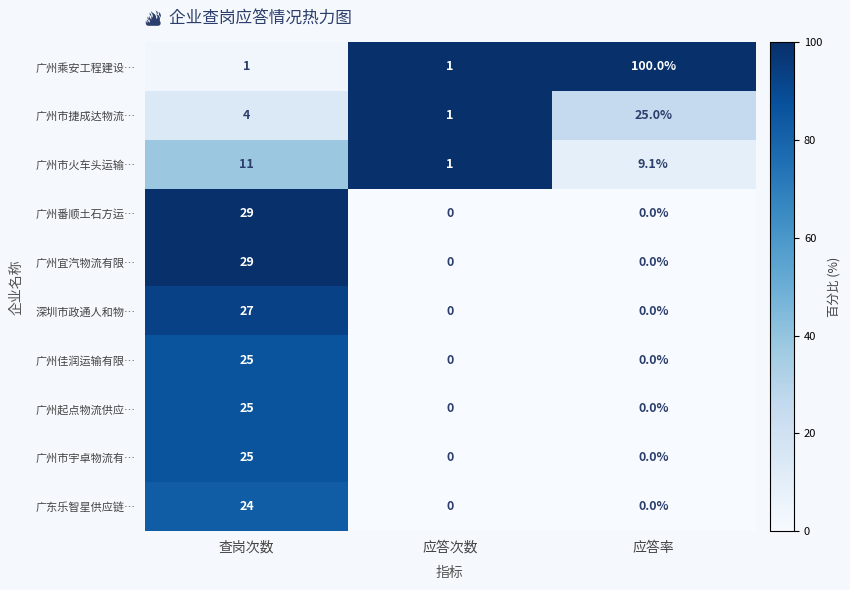

Which label corresponds to the largest value in the chart?

应答率